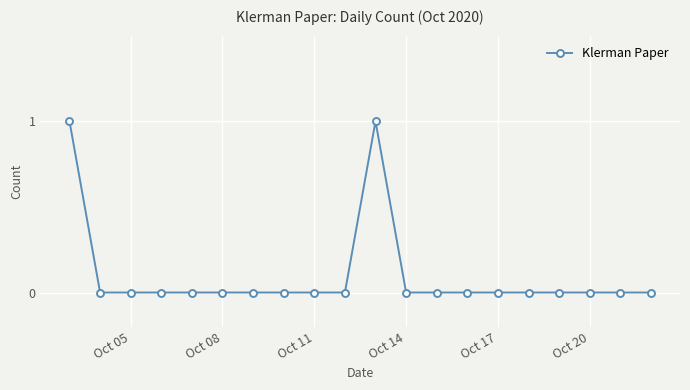

True or false: the data has more than 0 interior local peaks.

True